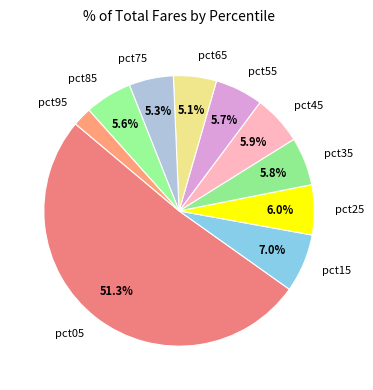

Which has a higher value, pct15 or pct55?

pct15